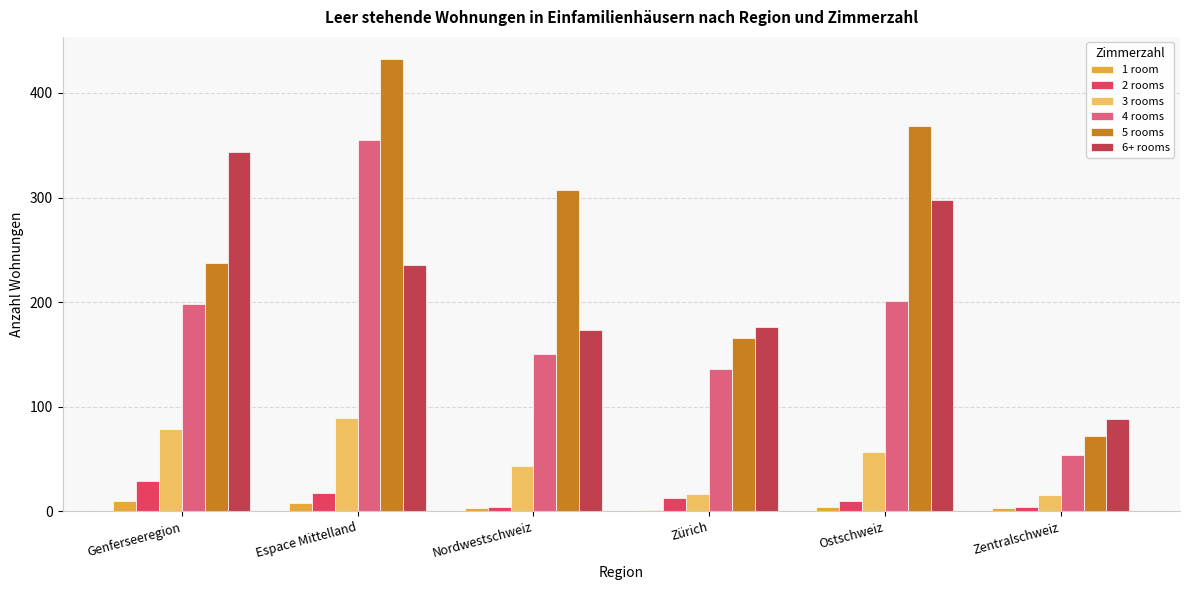

Is the value of 3 rooms at Zürich greater than the value of 2 rooms at Zentralschweiz?

Yes